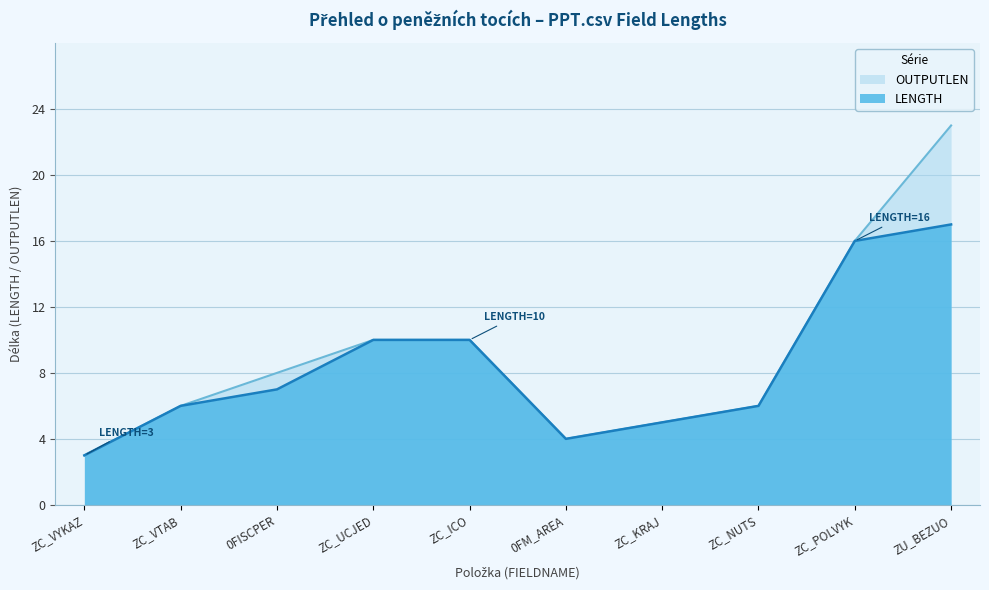

True or false: LENGTH has more than 1 points higher than both neighbors.

False